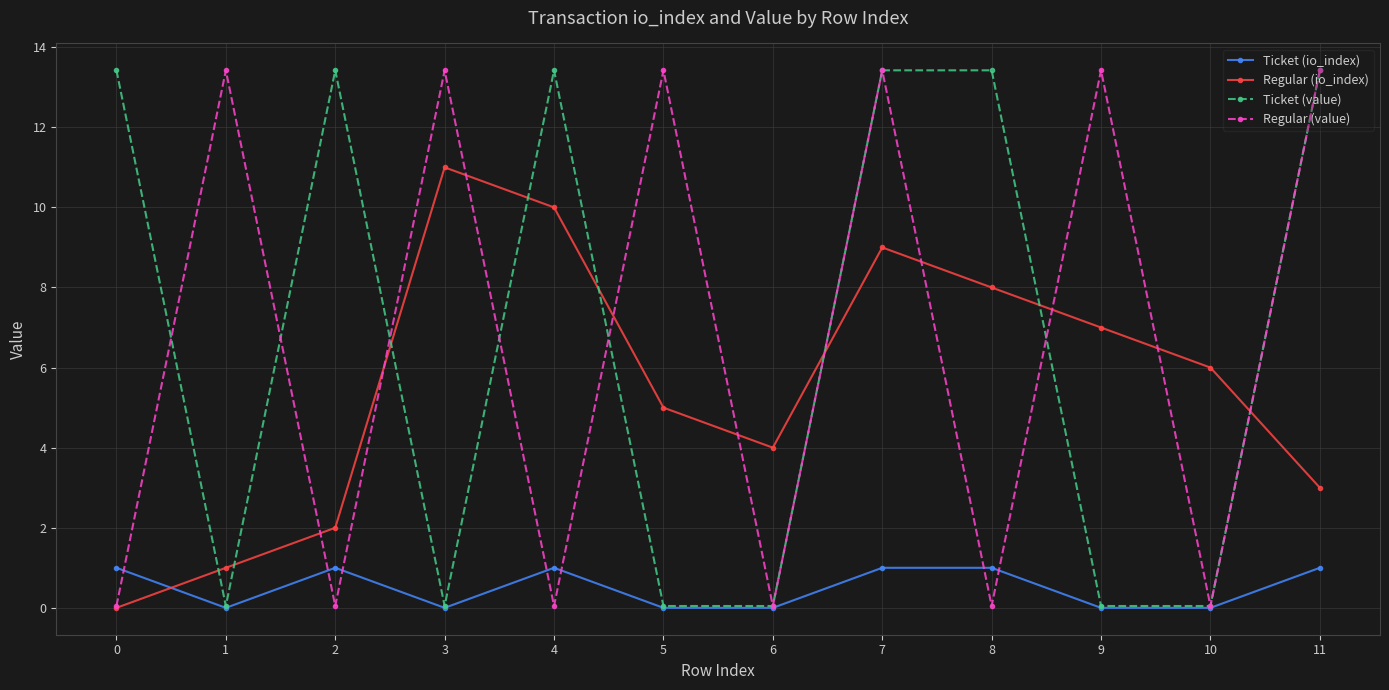

What is the spread (max minus min) of values at 7?

12.4